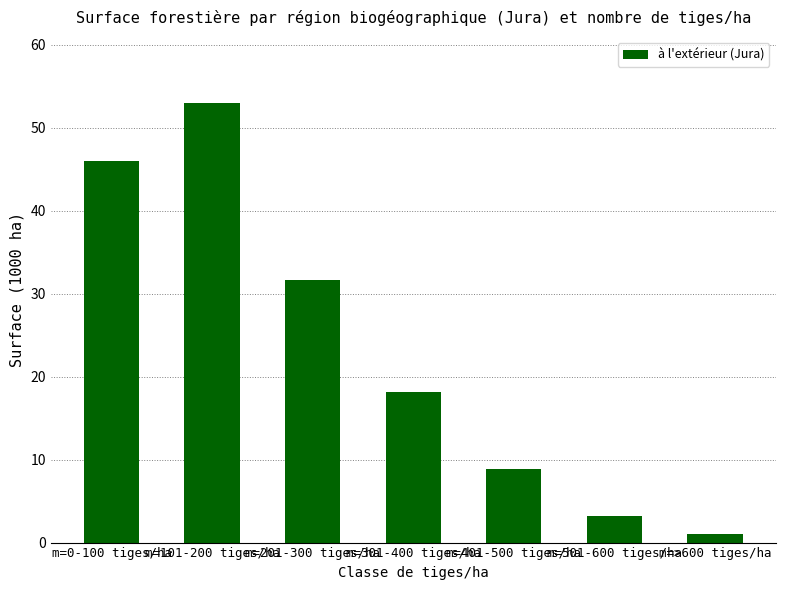

Reading left to right, extract all data points from this chart.

46.0	53.0	31.7	18.2	8.9	3.2	1.0